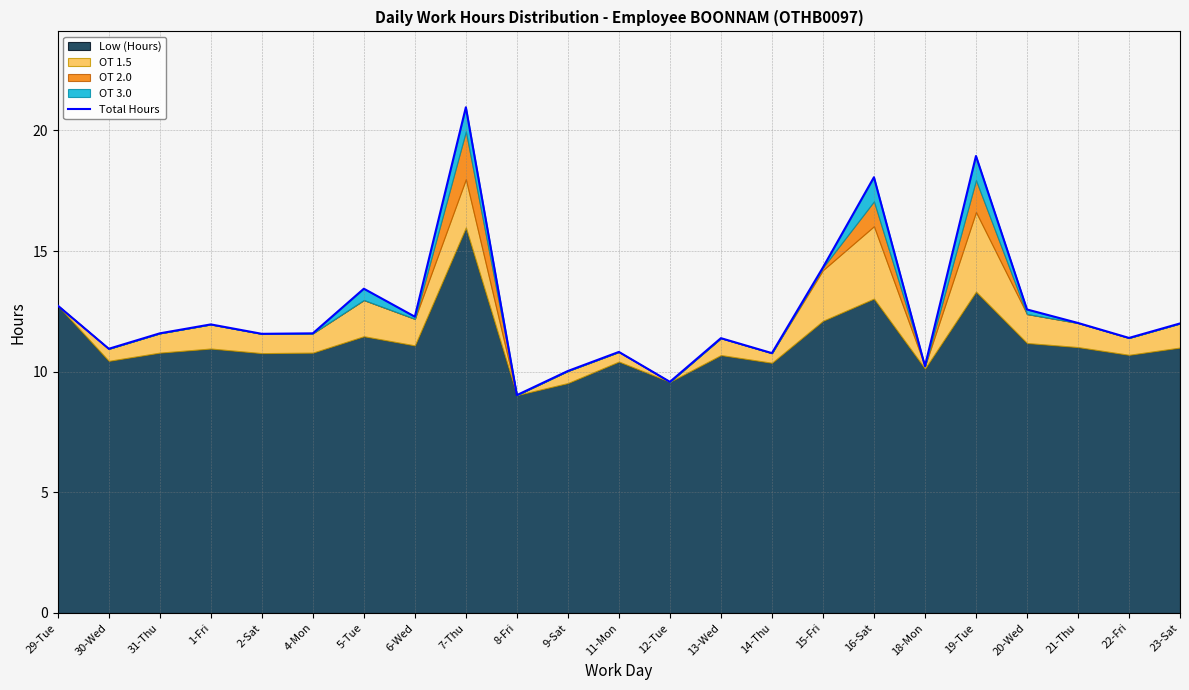

What is the sum of the values at 23-Sat and 9-Sat?

22.0